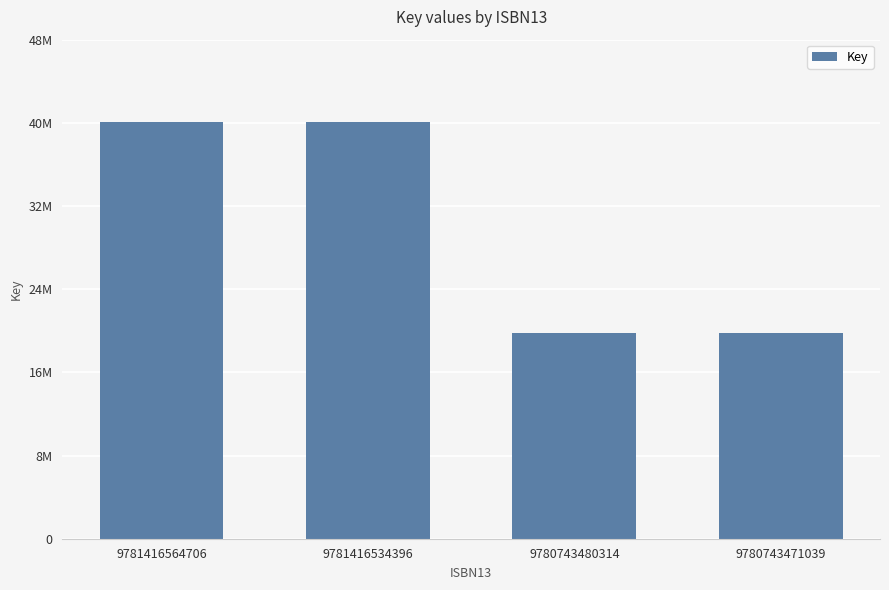

Are the bars grouped side by side (vs. stacked)?

No